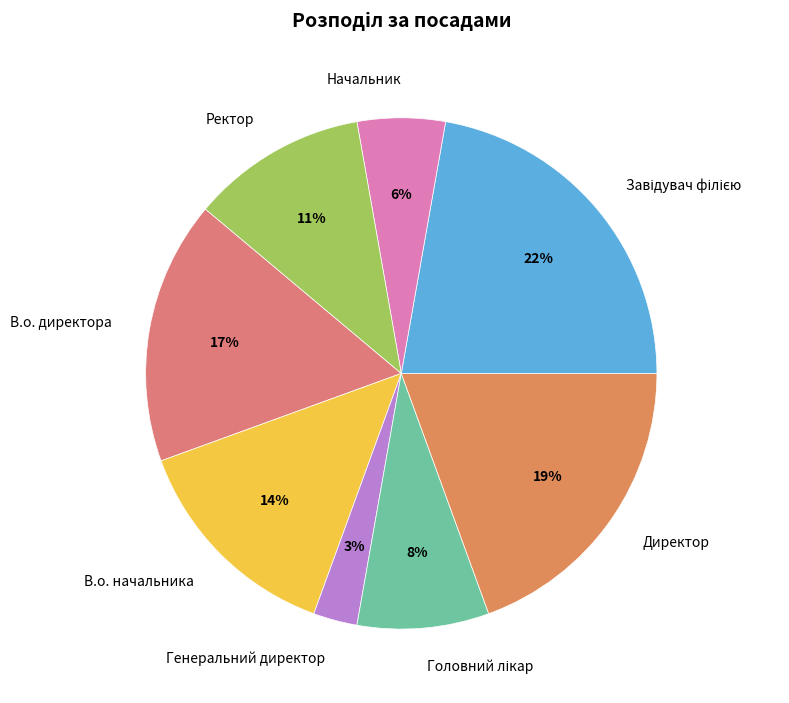

Which slice is the smallest?

Генеральний директор